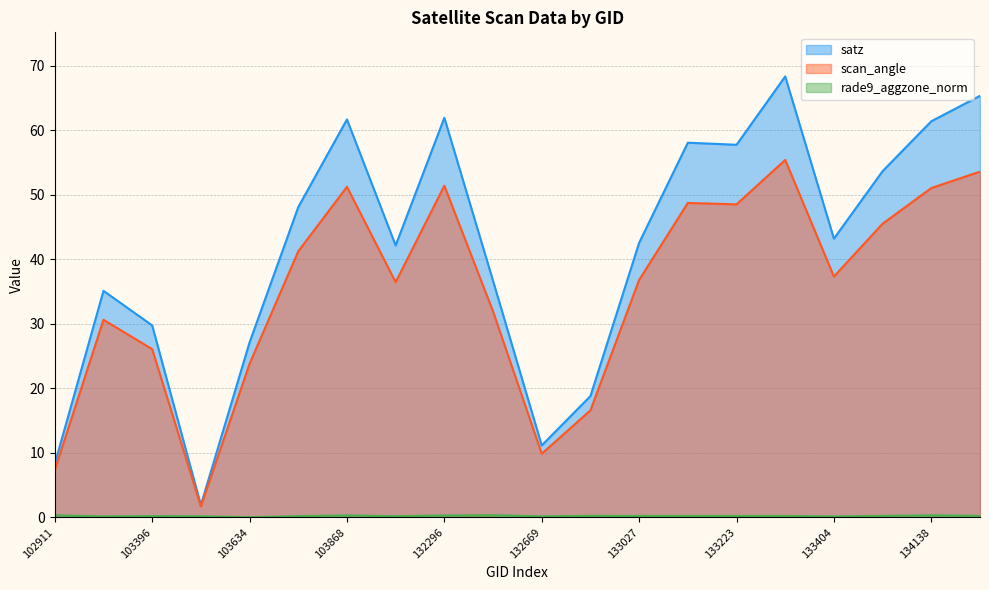

What is the sum of the satz values at 102911 and 133027?

50.9